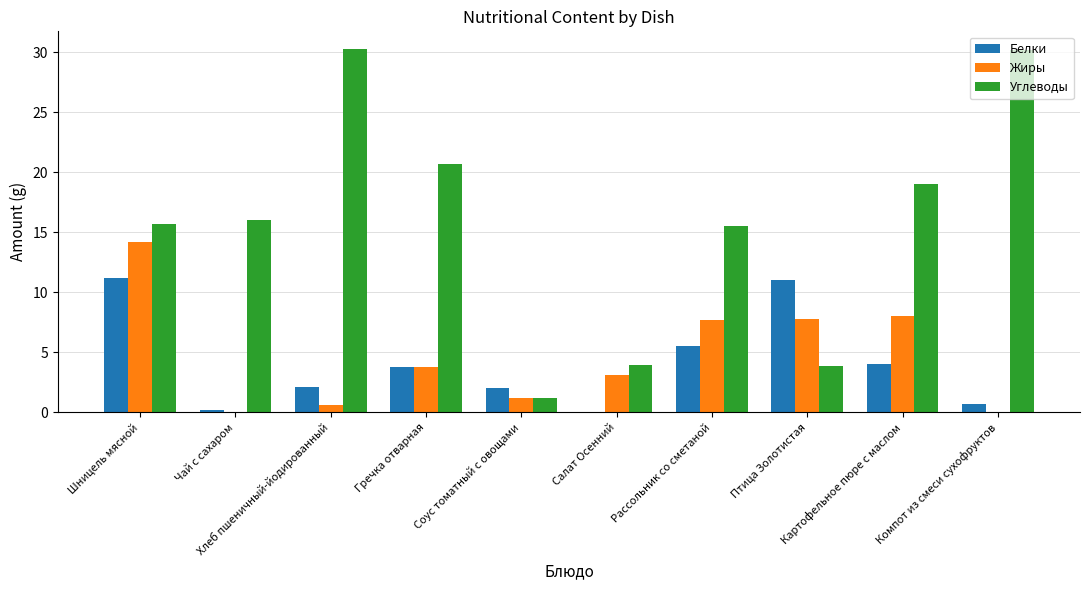

How many groups of bars are there?

10